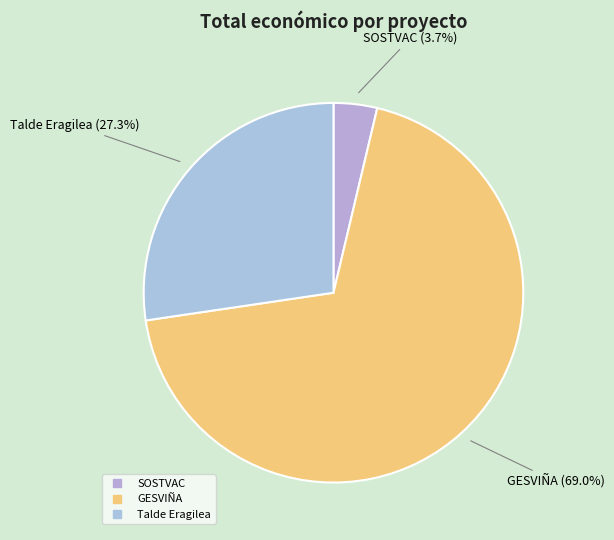

To the nearest percent, what portion does Talde Eragilea represent?

27%